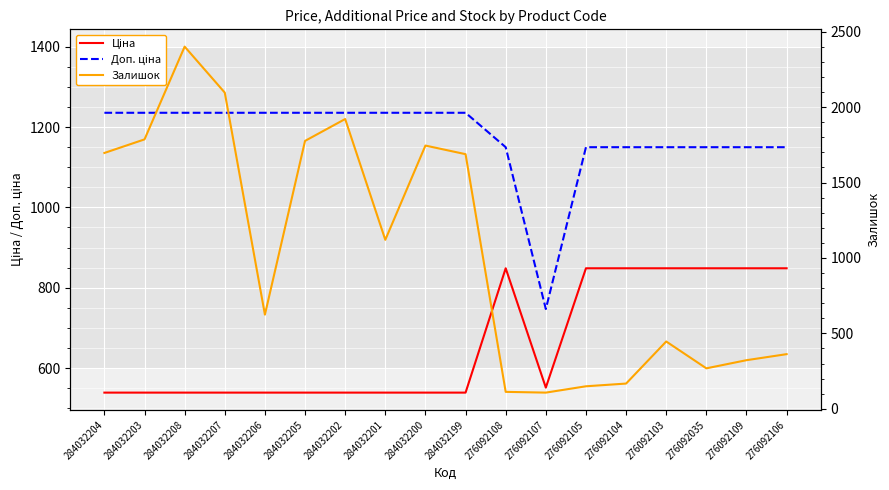

What is the average value of the Доп. ціна series?

1174.9